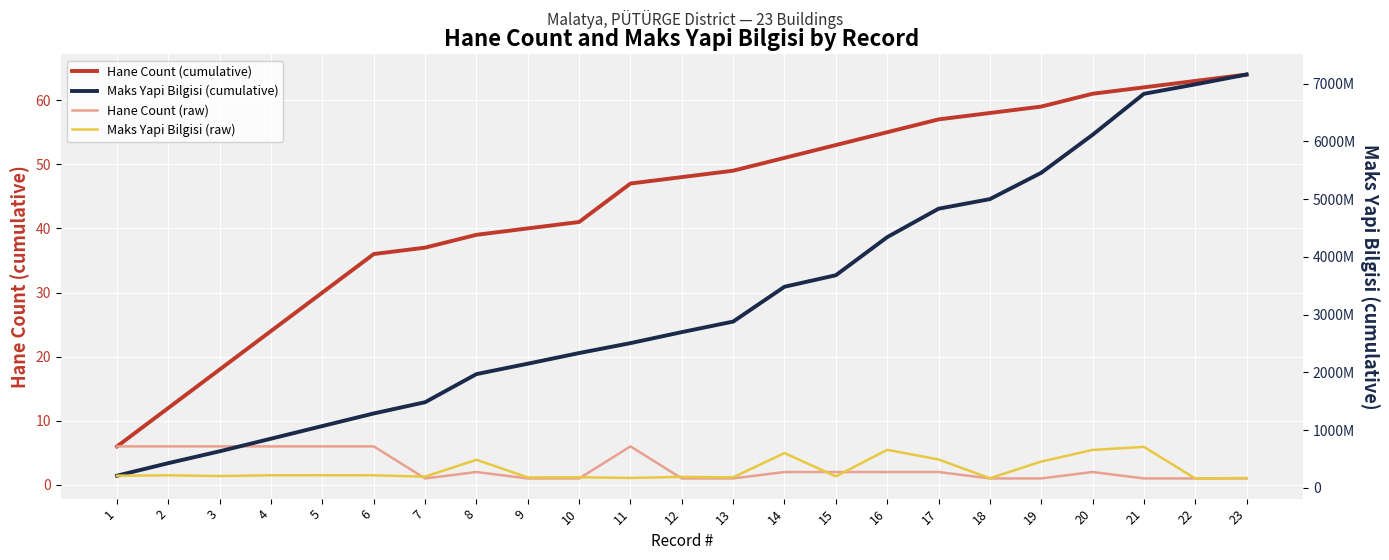

Where is Maks Yapi Bilgisi (cumulative) nearest to the value 3685382694?

15